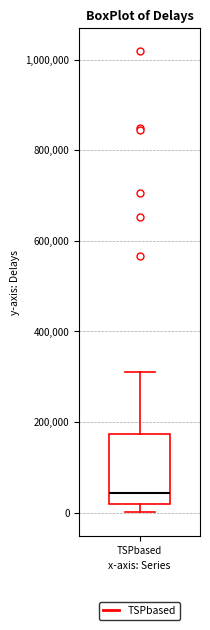

Where is the lower edge of the box for TSPbased on the y-axis? The values are not printed on the chart, so give them approximately, as read against the axis.

20000